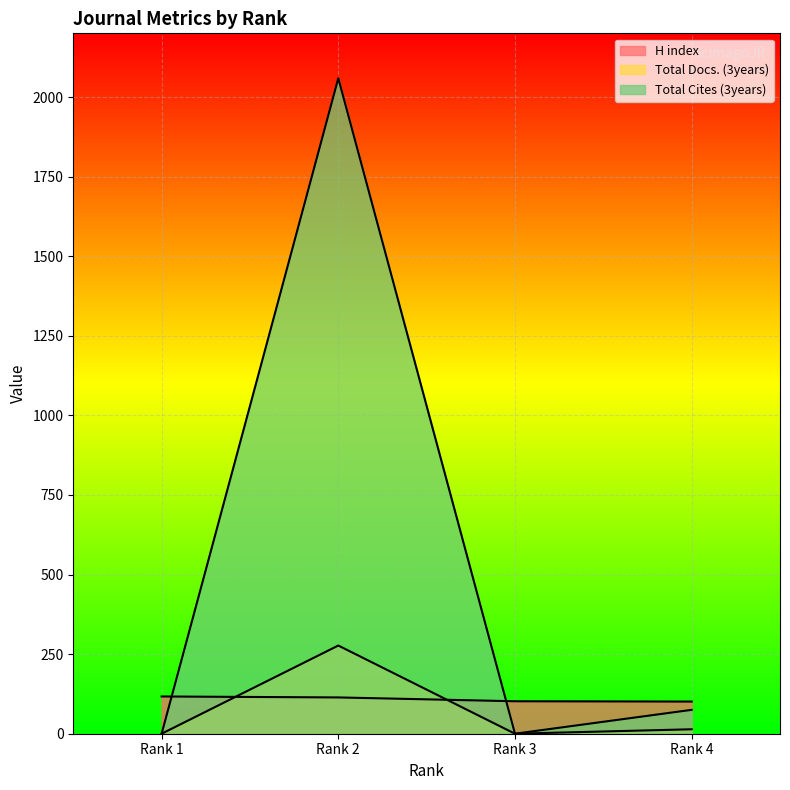

What is the sum of all Total Cites (3years) values?

2134